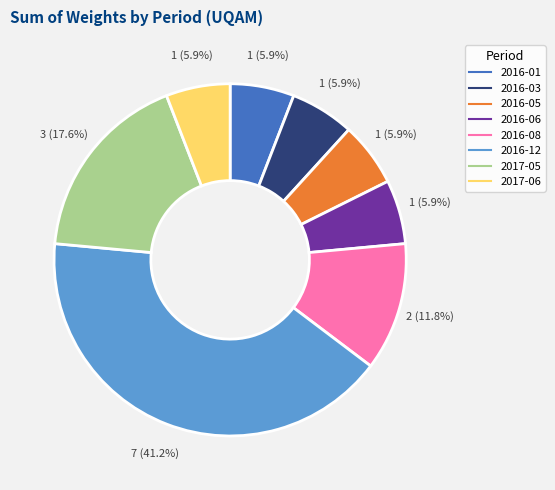

To the nearest percent, what is the average slice percentage?

12%